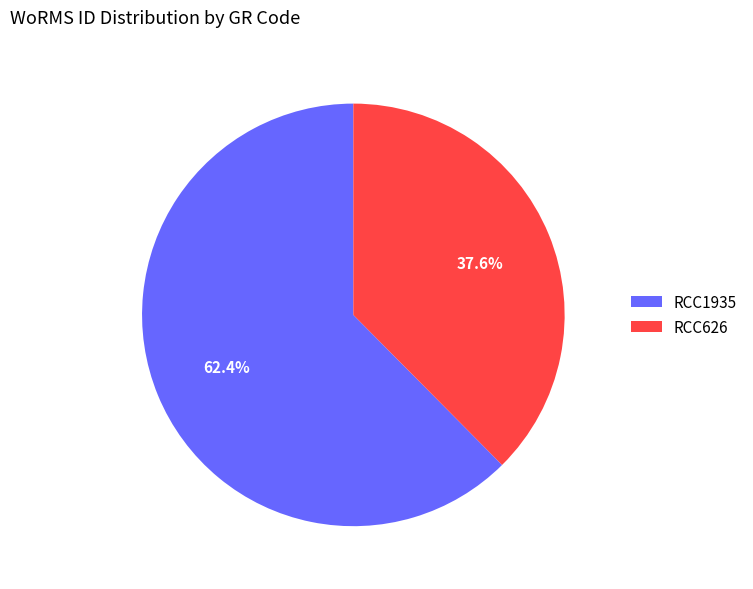

Combined, what portion of the pie is RCC1935 and RCC626?

100.0%